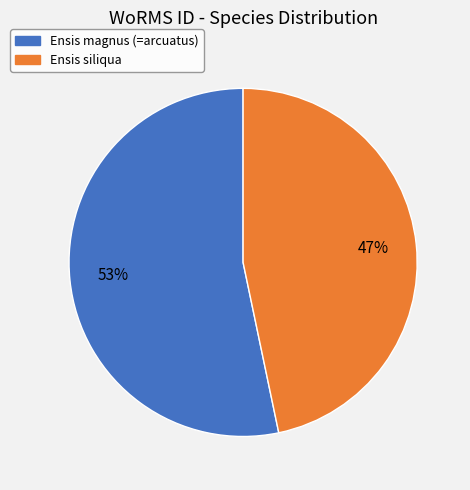

Combined, do Ensis siliqua and Ensis magnus (=arcuatus) account for over 50%?

Yes